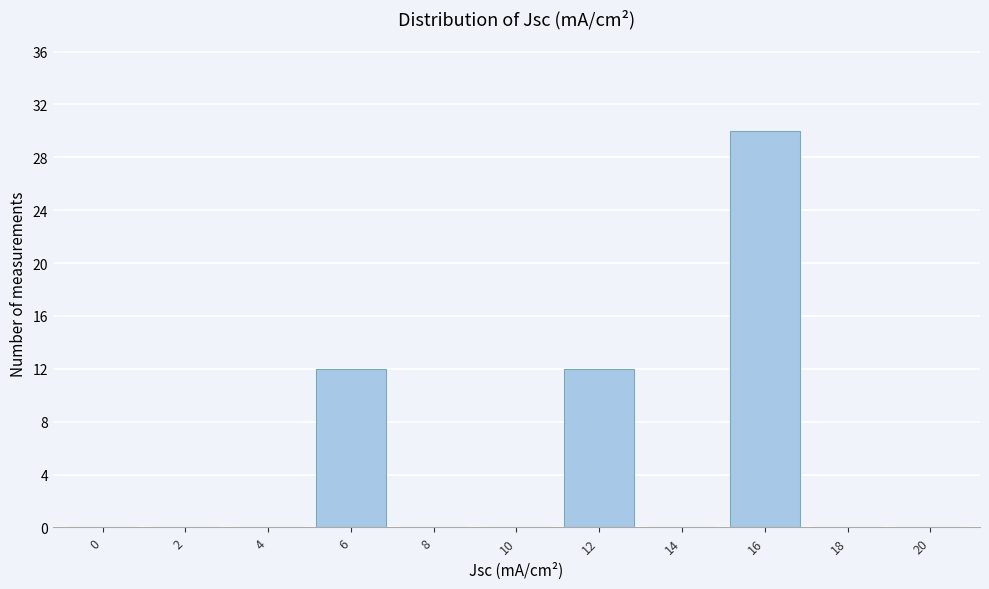

Reading left to right, what are all the values shown in this chart?

0=0	2=0	4=0	6=12	8=0	10=0	12=12	14=0	16=30	18=0	20=0